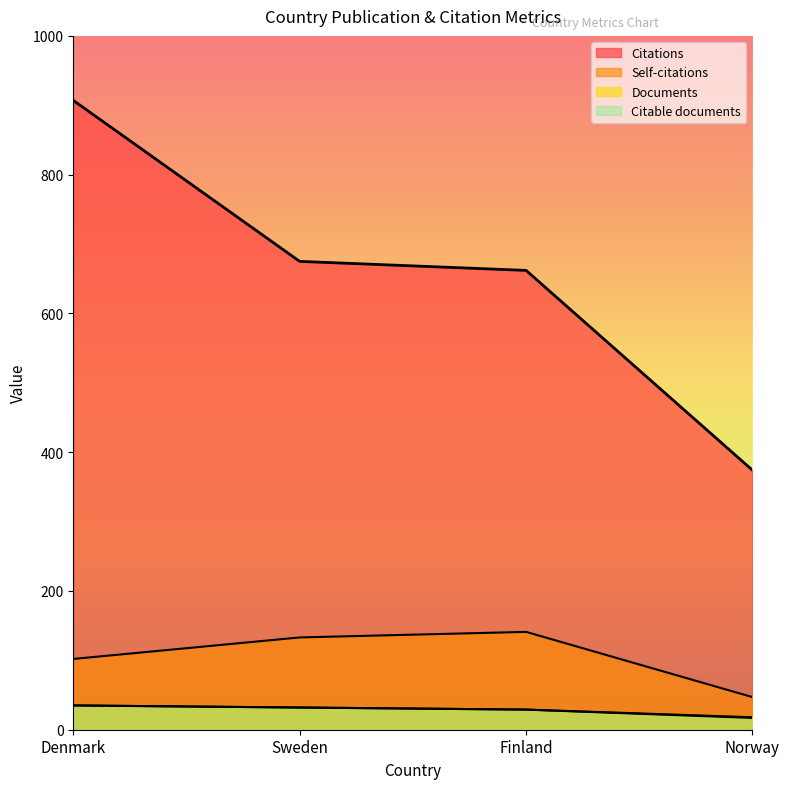

Reading left to right, transcribe all the data shown in this chart.

Documents: Denmark=35	Sweden=32	Finland=29	Norway=18
Citable documents: Denmark=35	Sweden=32	Finland=29	Norway=17
Citations: Denmark=907	Sweden=675	Finland=662	Norway=374
Self-citations: Denmark=102	Sweden=133	Finland=141	Norway=47